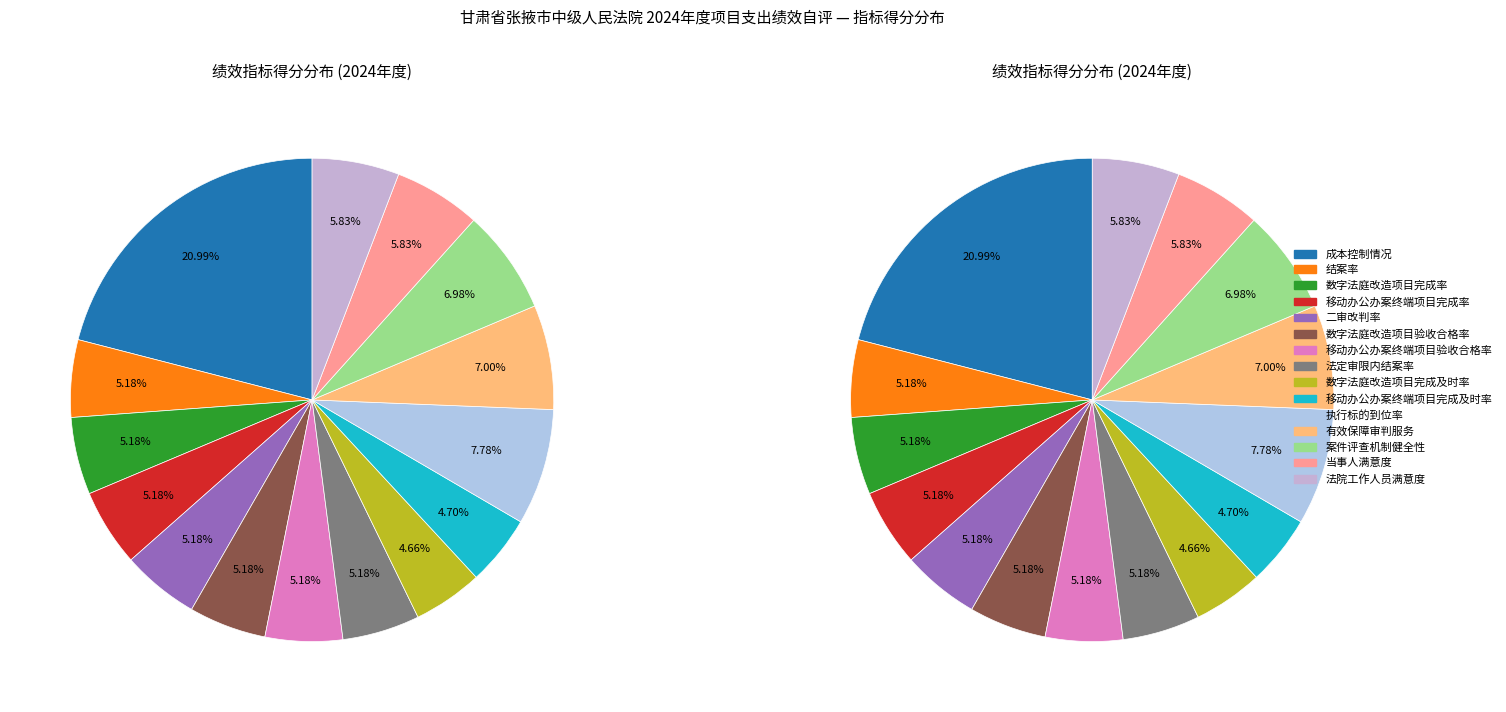

Rank the categories by value from lowest to highest.

数字法庭改造项目完成及时率, 移动办公办案终端项目完成及时率, 结案率, 数字法庭改造项目完成率, 移动办公办案终端项目完成率, 二审改判率, 数字法庭改造项目验收合格率, 移动办公办案终端项目验收合格率, 法定审限内结案率, 当事人满意度, 法院工作人员满意度, 案件评查机制健全性, 有效保障审判服务, 执行标的到位率, 成本控制情况